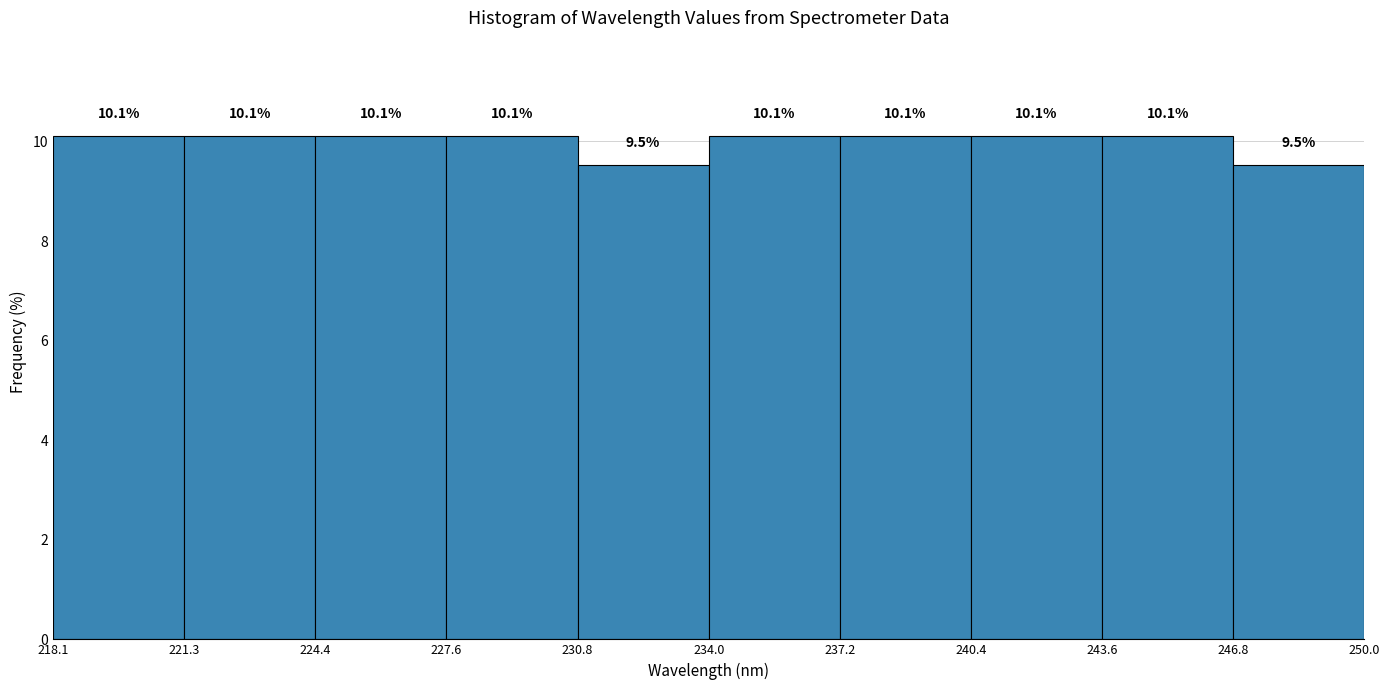

How tall is the bar that spans 221.3 to 224.4 on the x-axis?

10.1